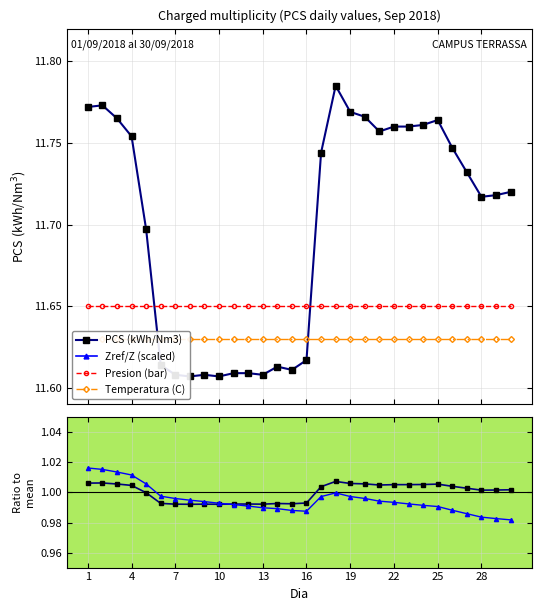

True or false: Temperatura (C) and Presion (bar) cross at least once.

False